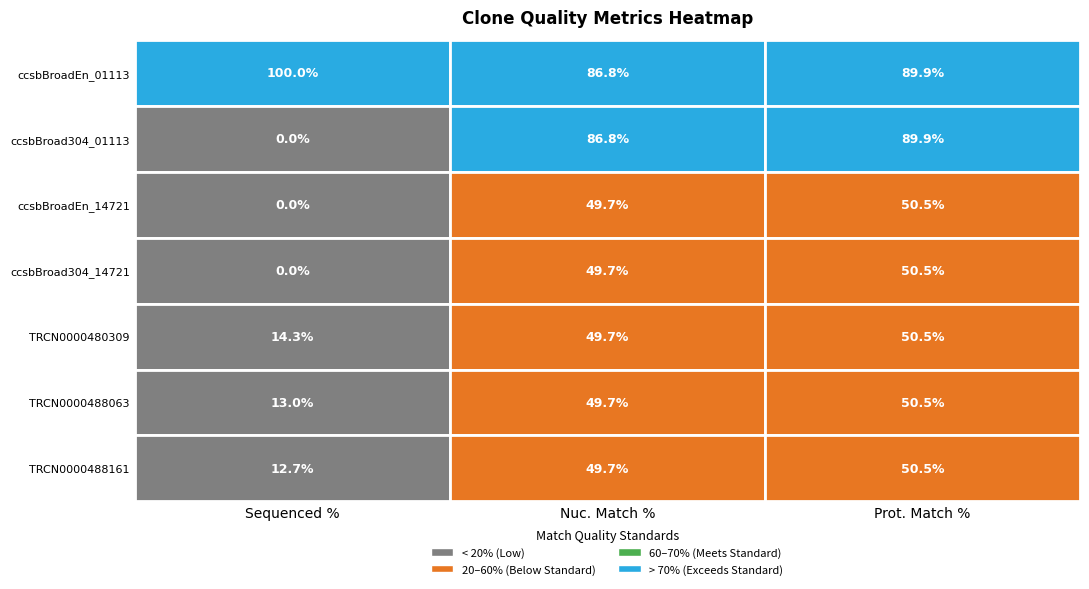

Is it true that ccsbBroad304_01113 equals 0.0 at Sequenced %?

True